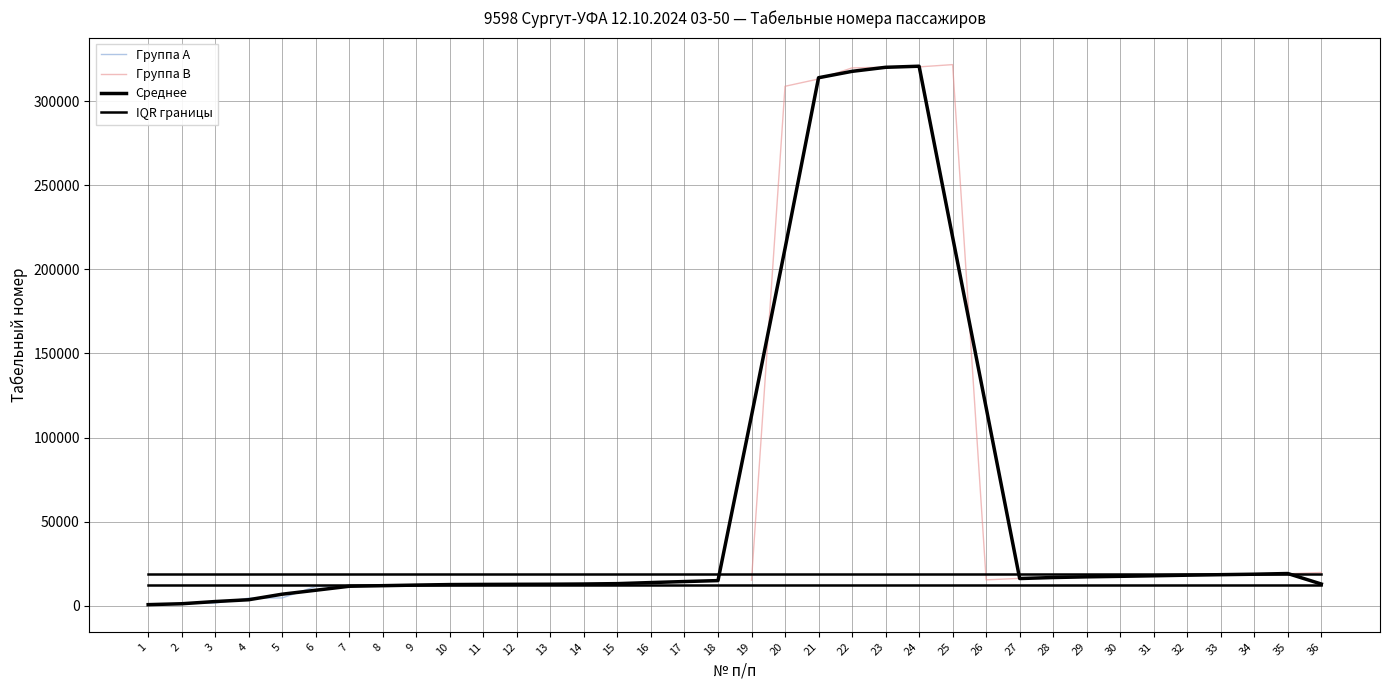

Reading right to left, what are all the values shown in this chart?

36=19817	35=19017	34=18733	33=18603	32=18188	31=17824	30=17552	29=17203	28=16925	27=16314	26=15427	25=321697	24=320351	23=320195	22=319749	21=313145	20=308818	19=15220	18=14987	17=14770	16=13511	15=13185	14=12864	13=12831	12=12817	11=12713	10=12631	9=12527	8=11814	7=11573	6=11508	5=4692	4=4534	3=1621	2=1464	1=600